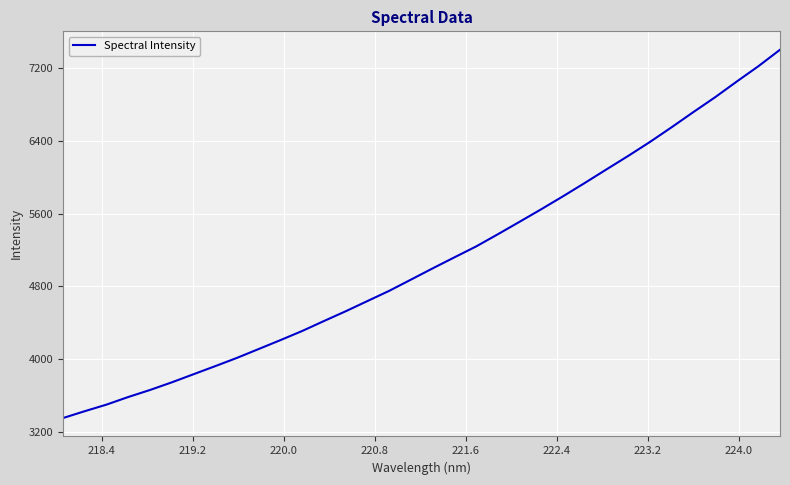

What is the smallest value displayed?

3355.7